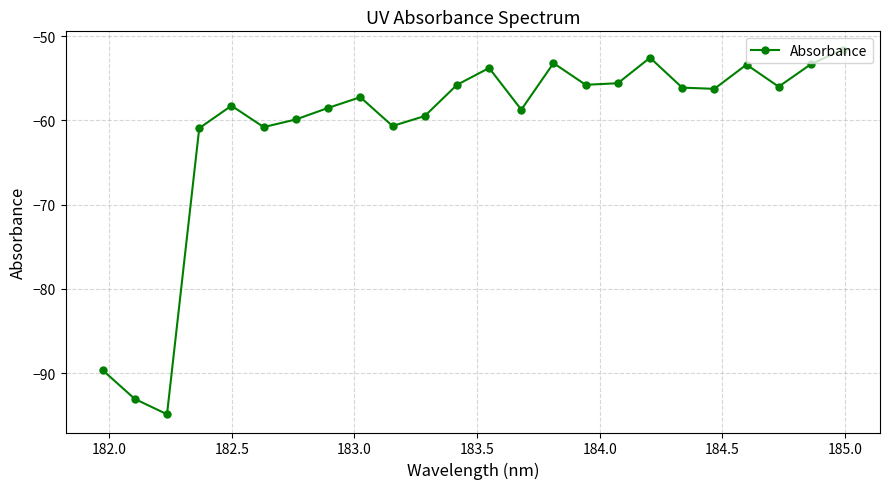

How many points are lower than both their immediate neighbors (excluding endpoints)?

7